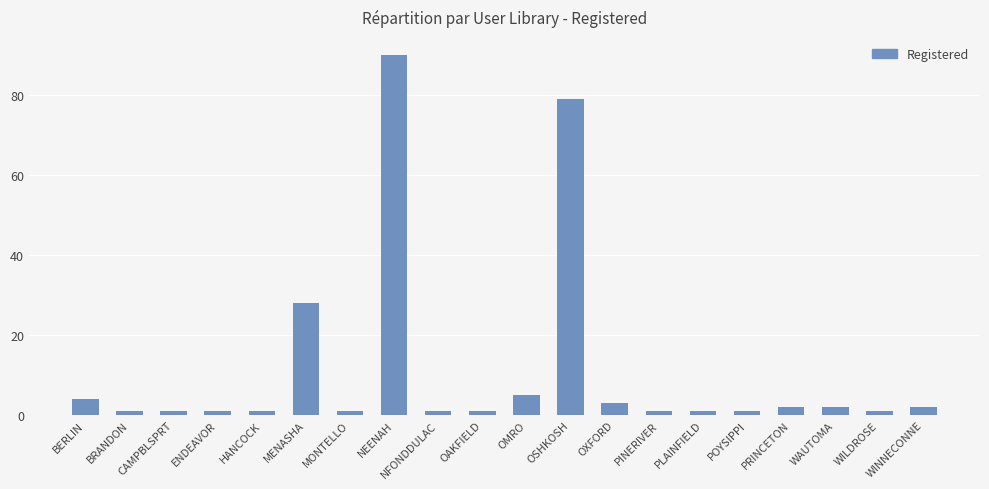

What is the sum of the values at MONTELLO and BERLIN?

5